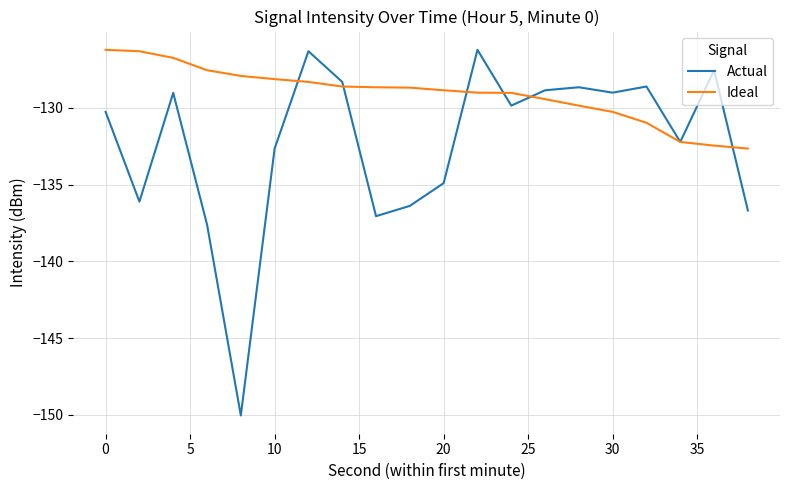

Which series has the largest total across all categories?

Ideal